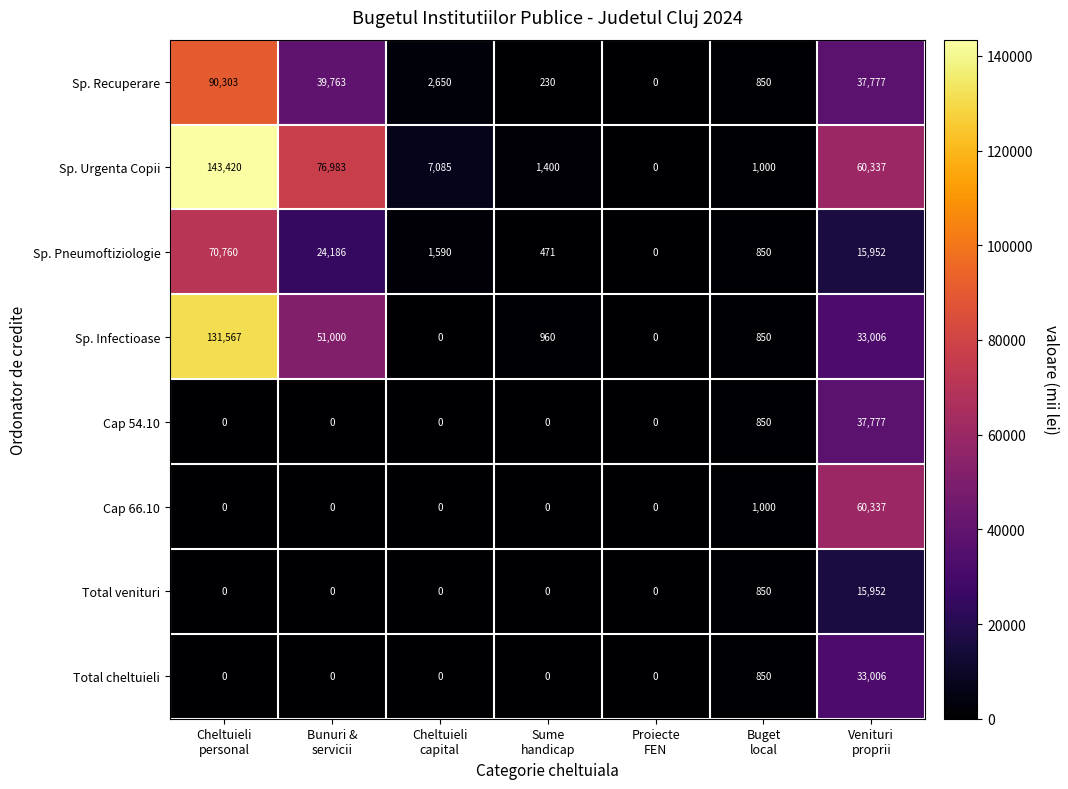

Which series has the largest range (max minus min)?

Sp. Urgenta Copii